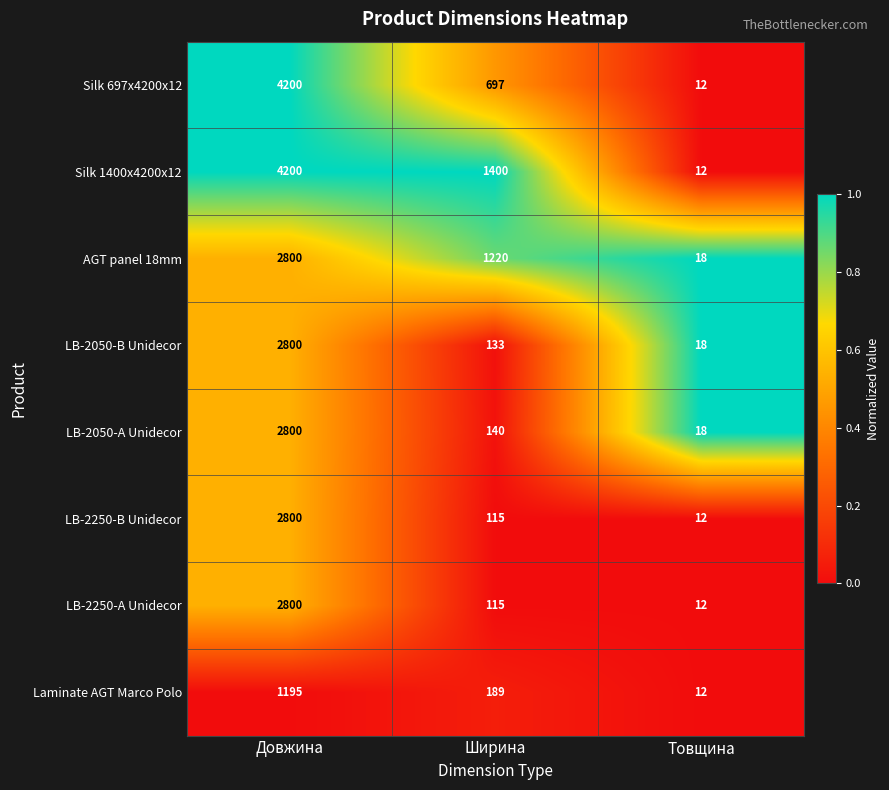

At which category is the sum across all series the highest?

Довжина